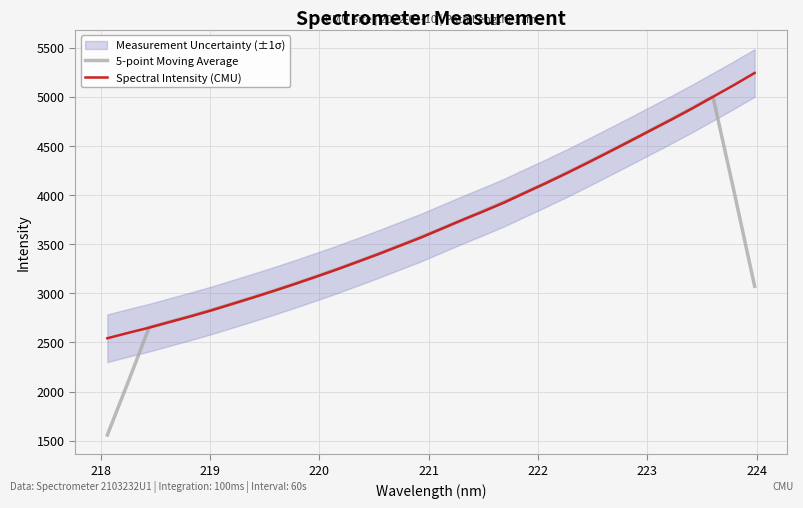

What is the difference between the second highest and minimum values in the 5-point Moving Average series?

3326.2